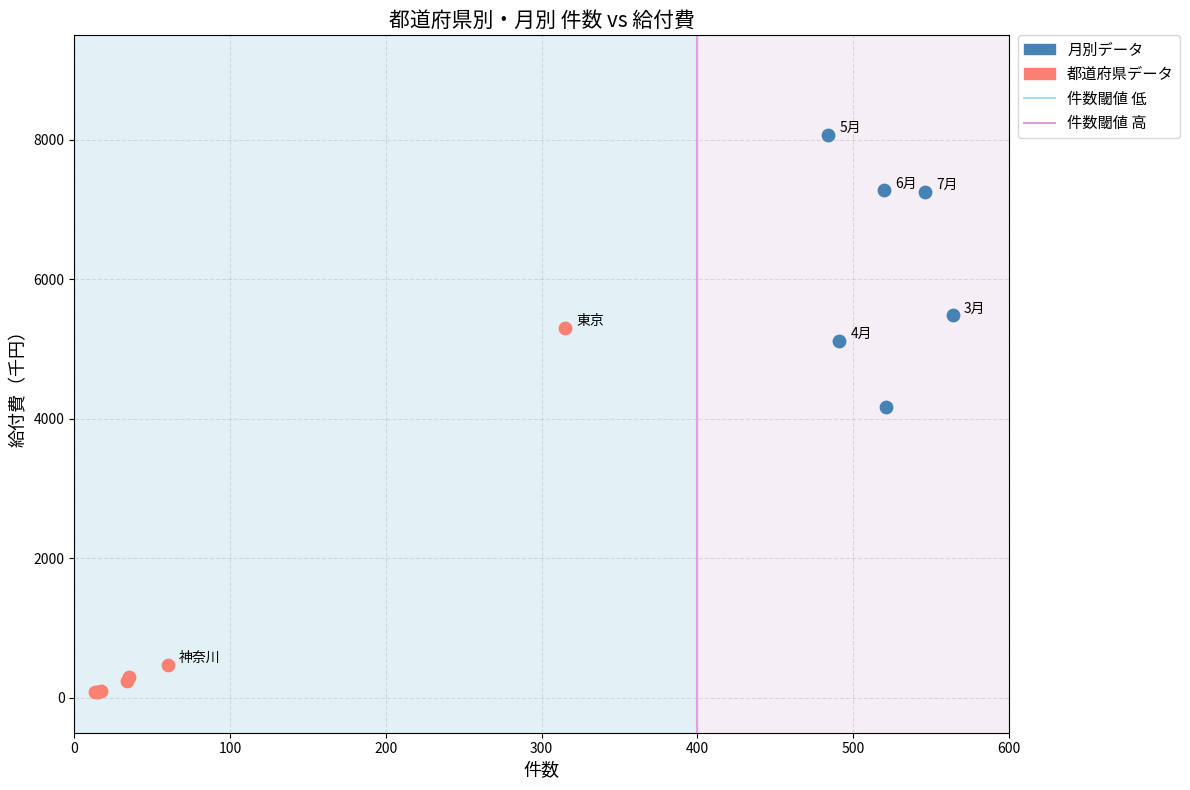

Which series has the widest spread of Y values?

都道府県データ